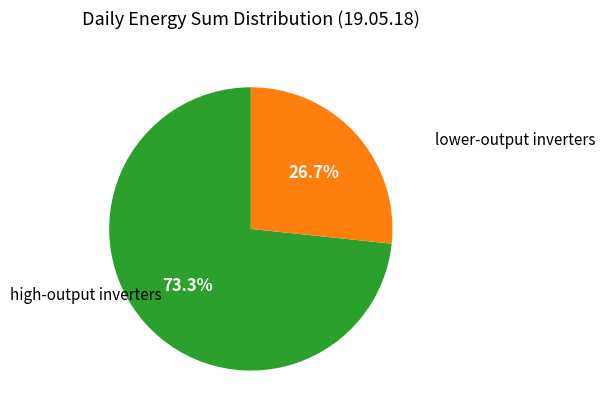

Is the sum of lower-output inverters and high-output inverters greater than half?

Yes